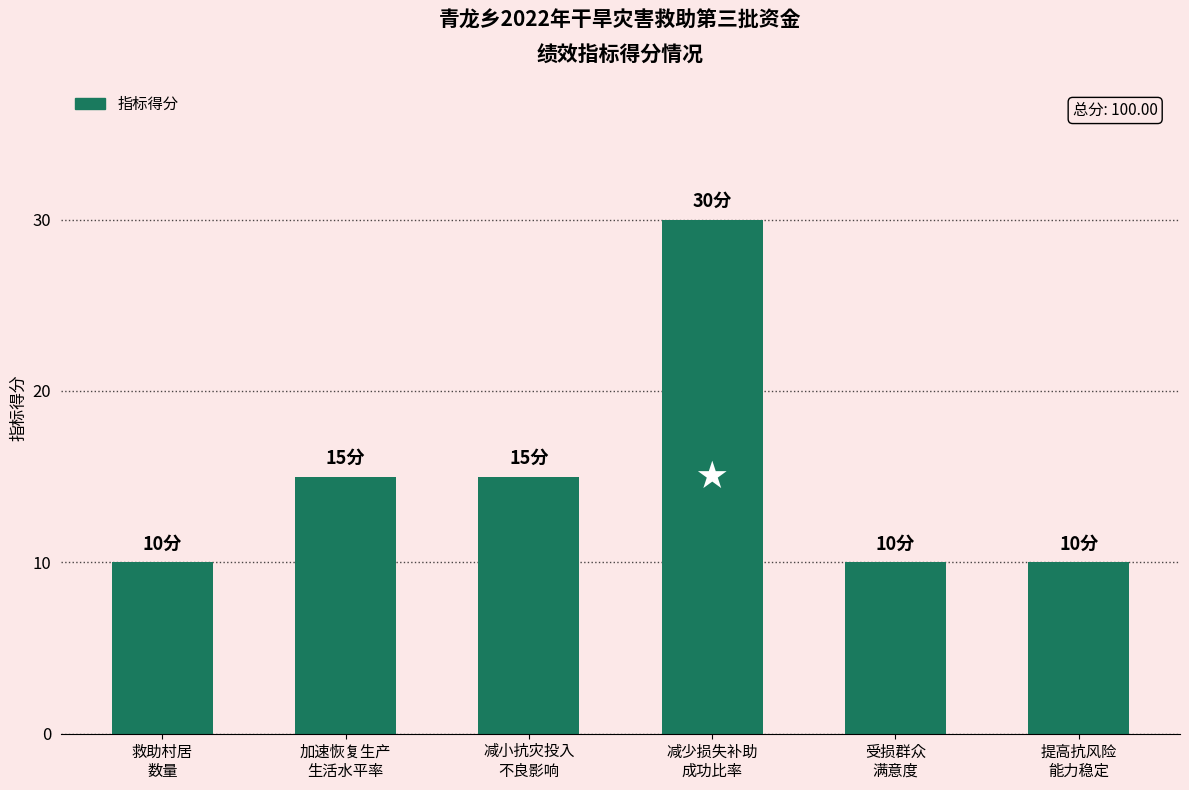

The chart shows a value of 5 at 加速恢复生产
生活水平率. True or false?

False